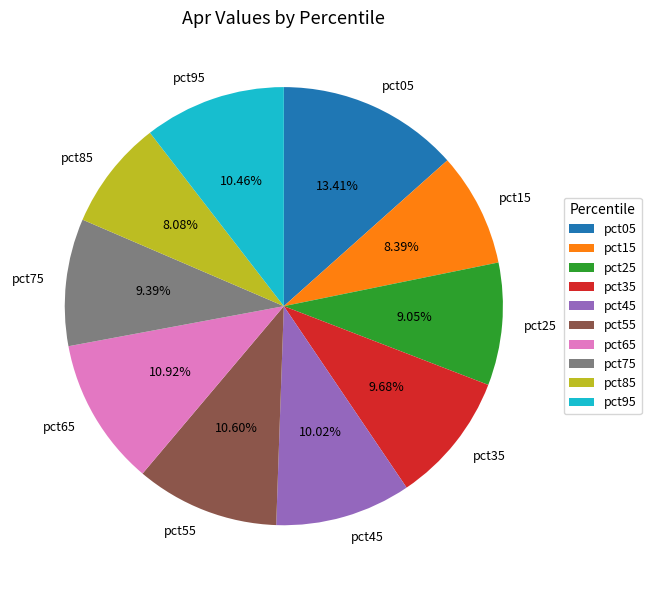

Does any single category account for the majority?

No